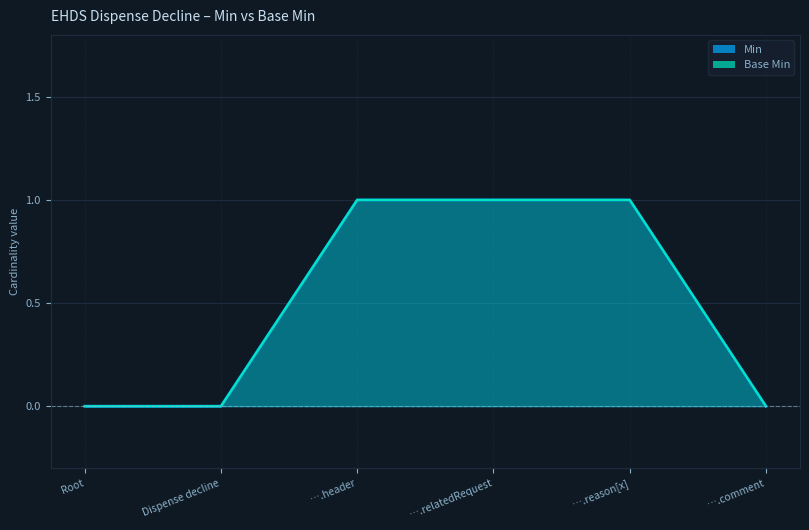

Which series has the largest total across all categories?

Min